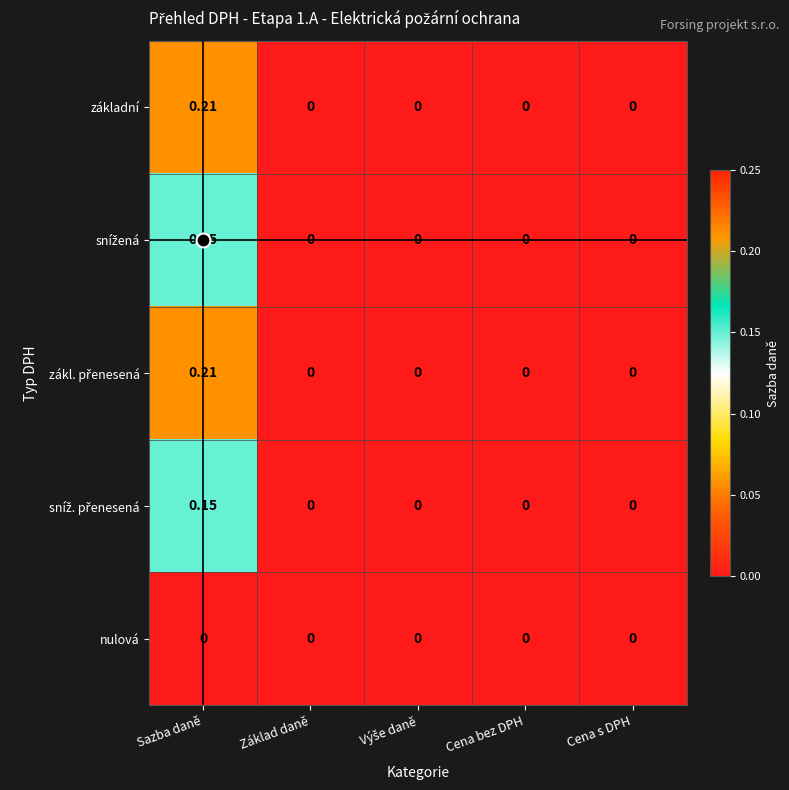

Which category has the highest value across all series?

Sazba daně